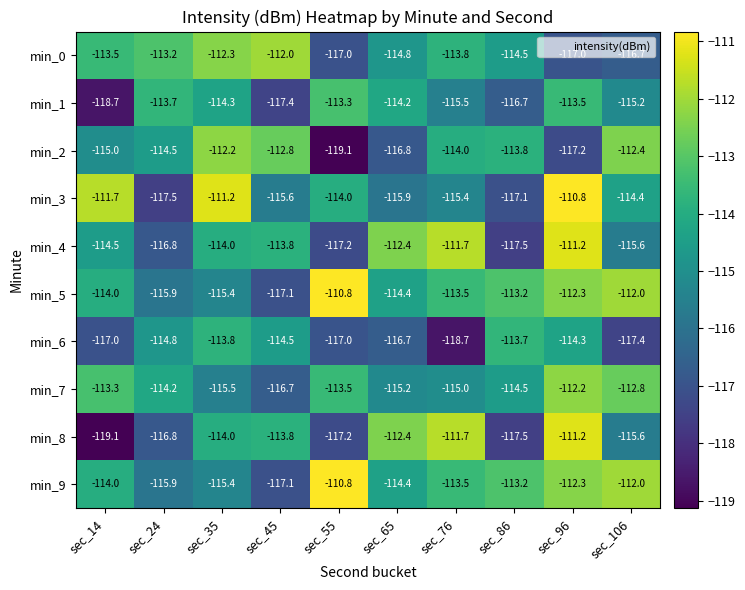

At which category is the sum across all series the highest?

sec_96